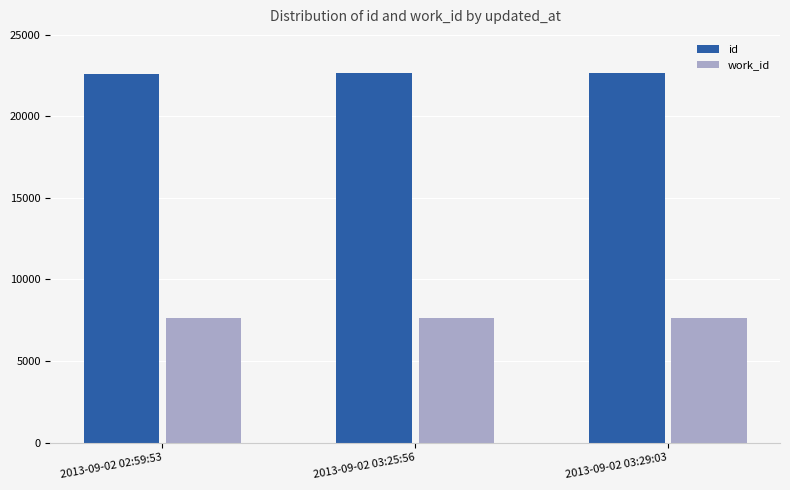

At 2013-09-02 02:59:53, list the series in order from largest to smallest.

id, work_id